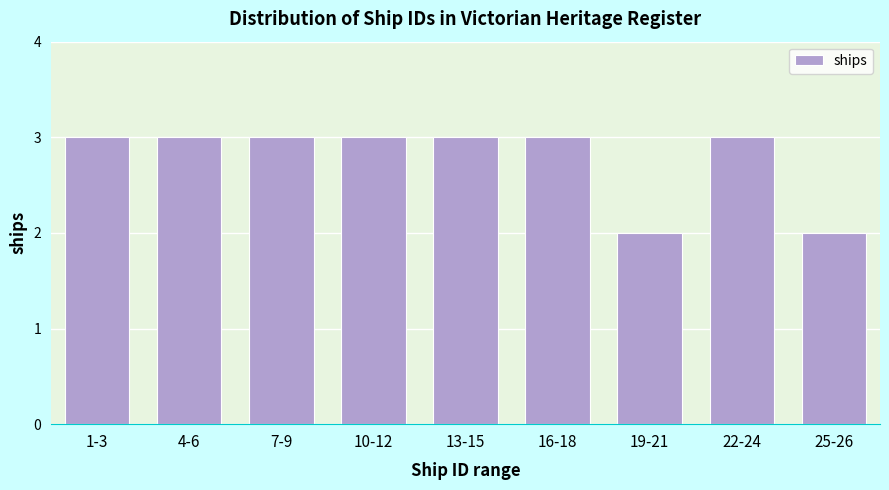

Reading left to right, extract all data points from this chart.

3	3	3	3	3	3	2	3	2